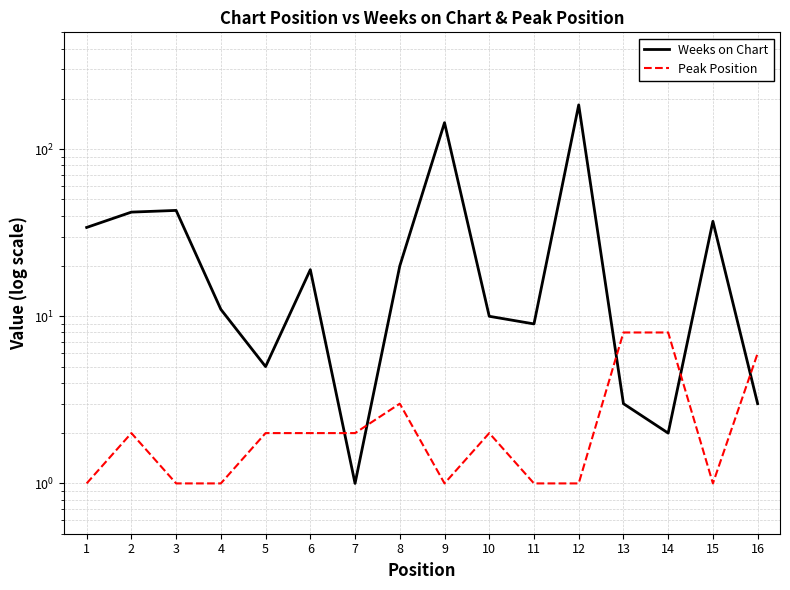

How many distinct data groups are displayed?

2